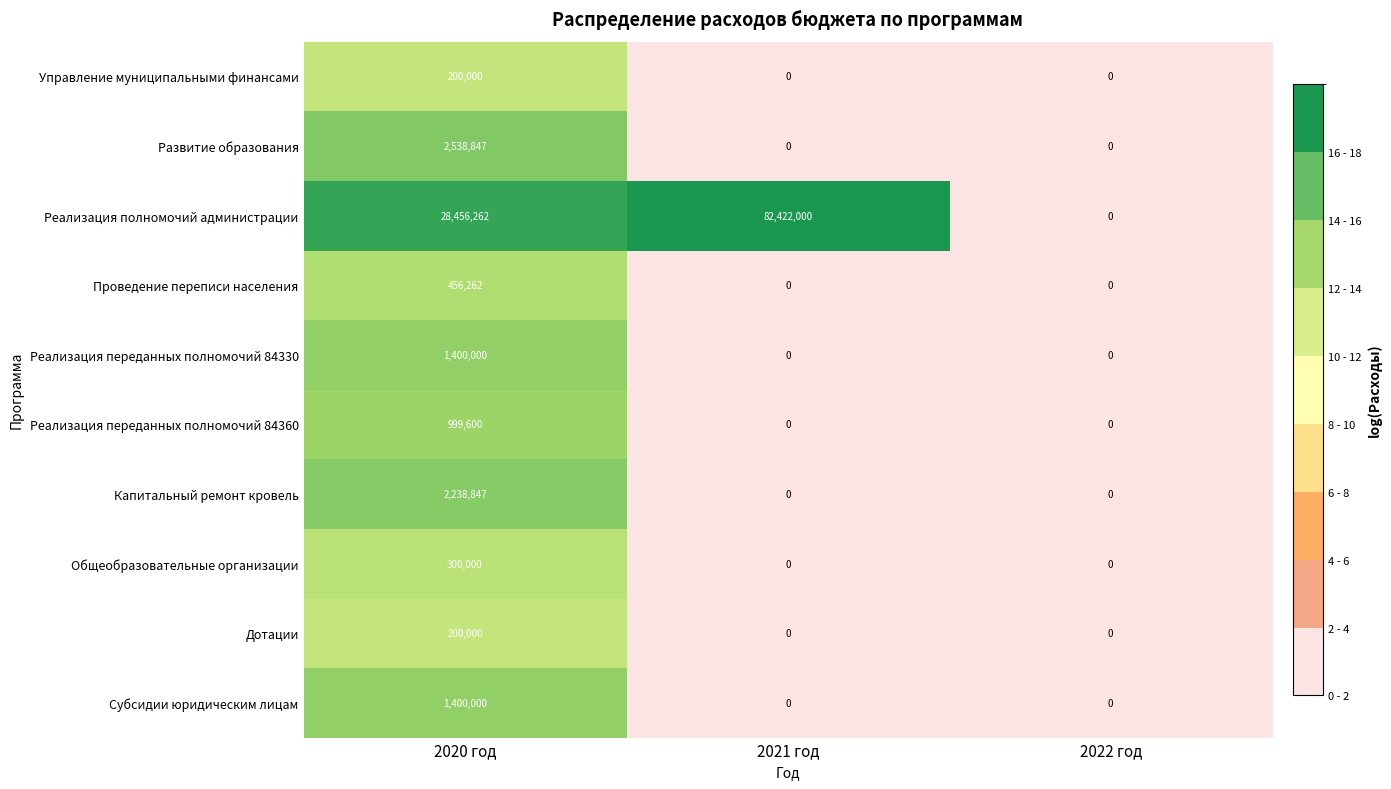

What is the maximum value shown in the chart?

82422000